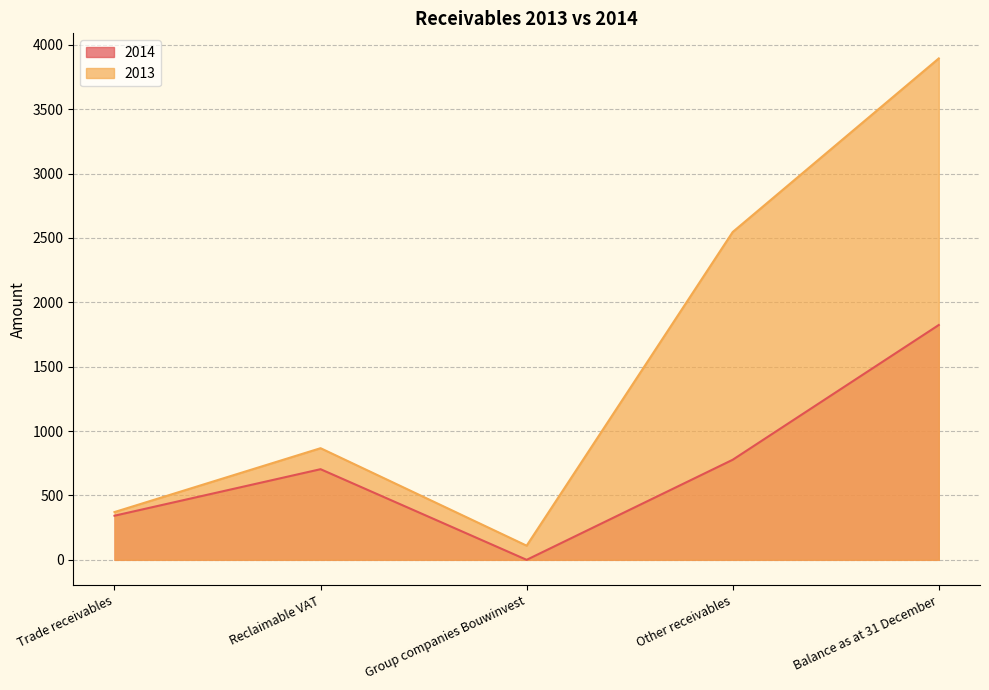

What is the value of the 2013 point at the 2nd from the left?

867.0